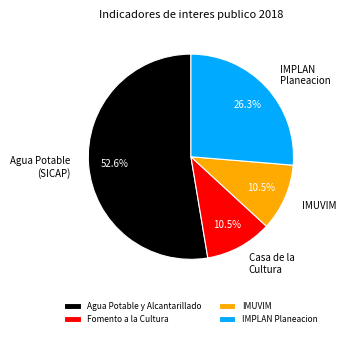

What portion of the pie excludes IMUVIM?

89.5%